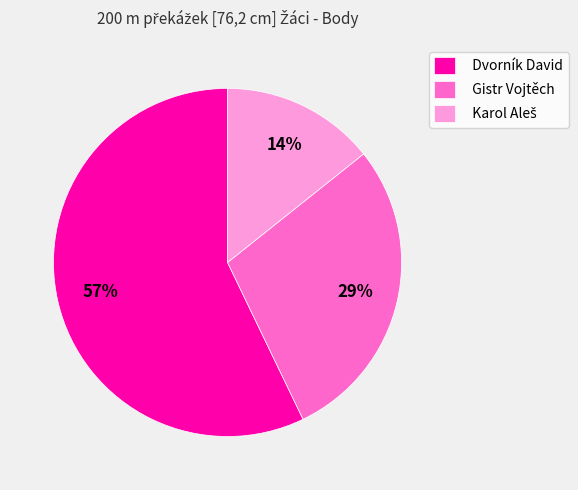

Is it true that Dvorník David is 47% of the pie?

False